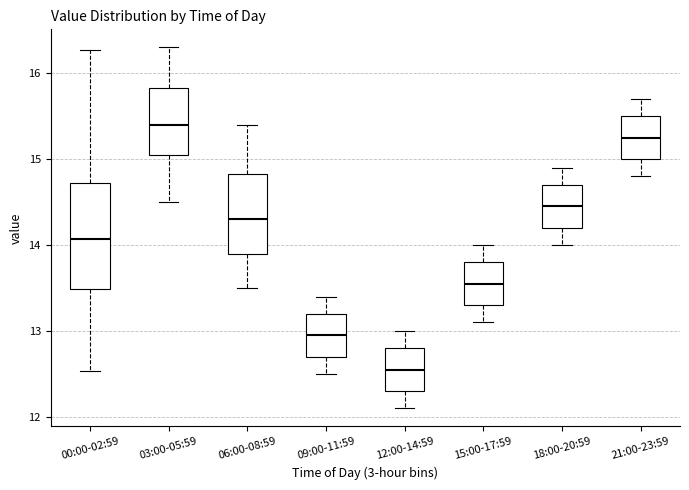

Which box's median line is the highest?

03:00-05:59